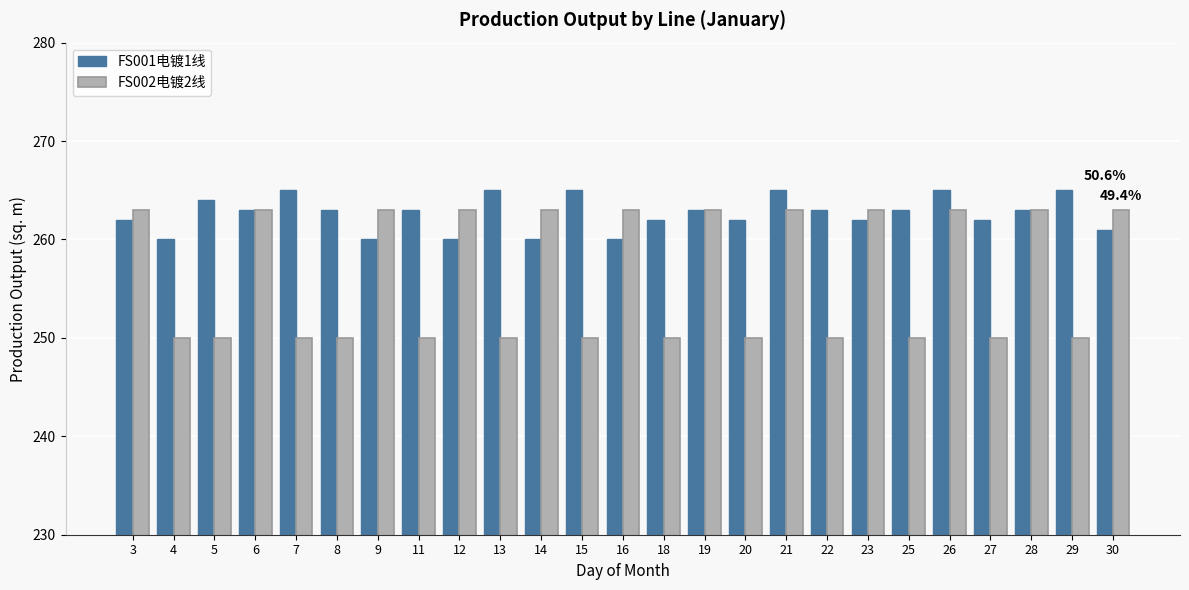

At which label does FS001电镀1线 first exceed 263?

5